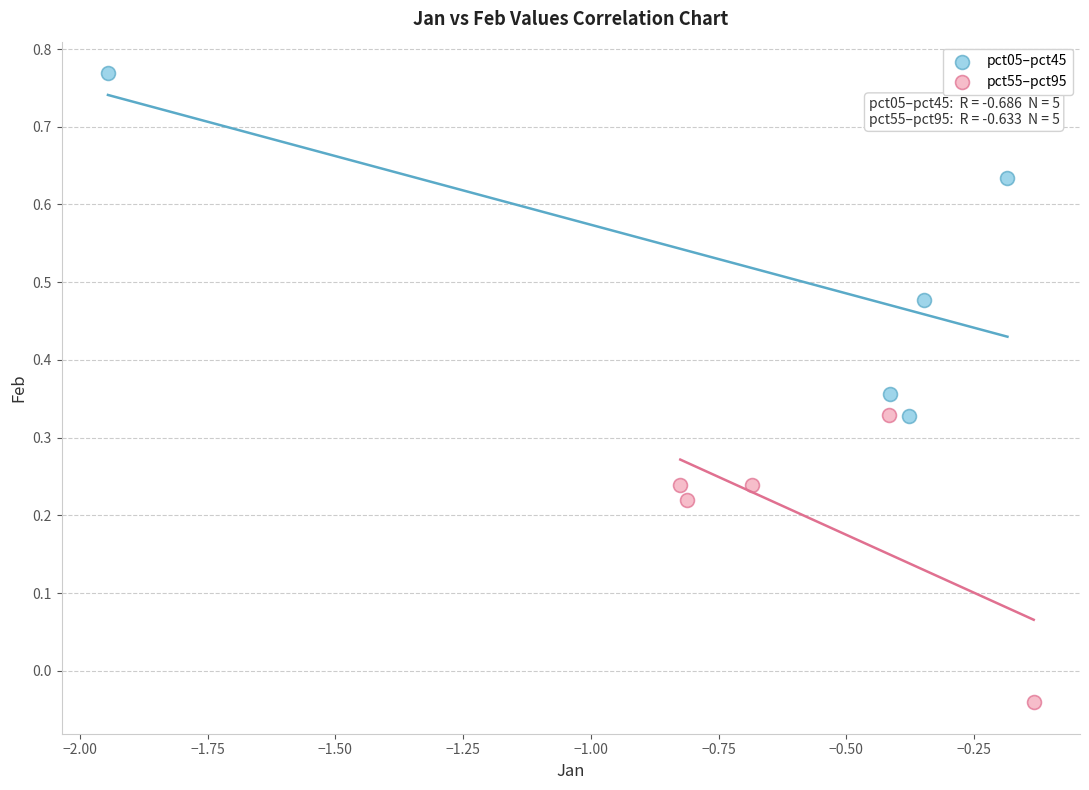

Which series contains the lowest Y value?

pct55–pct95